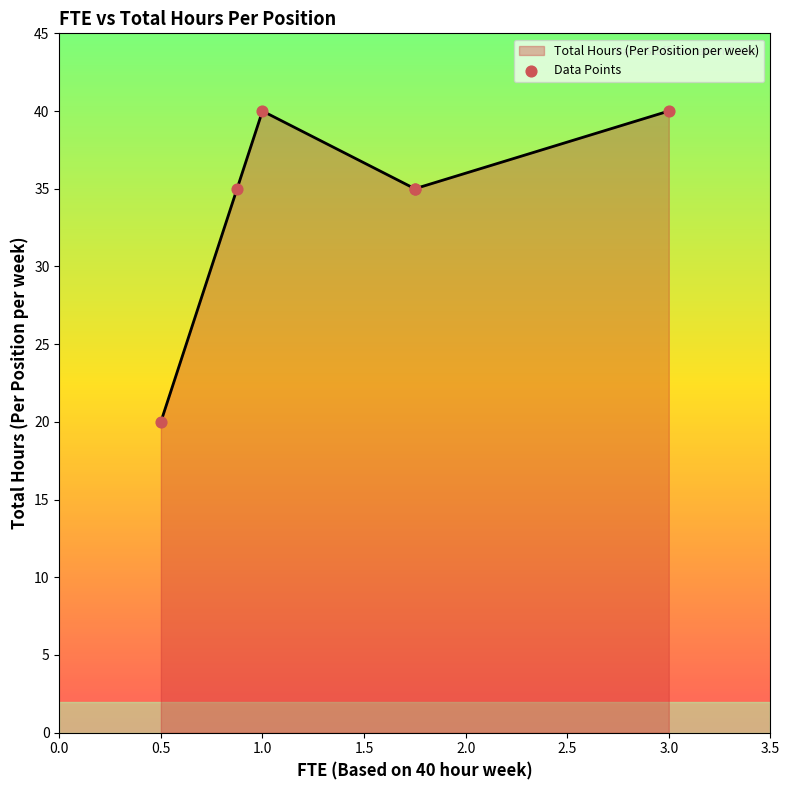

What is the highest value of the Total Hours (Per Position per week) series?

40.0